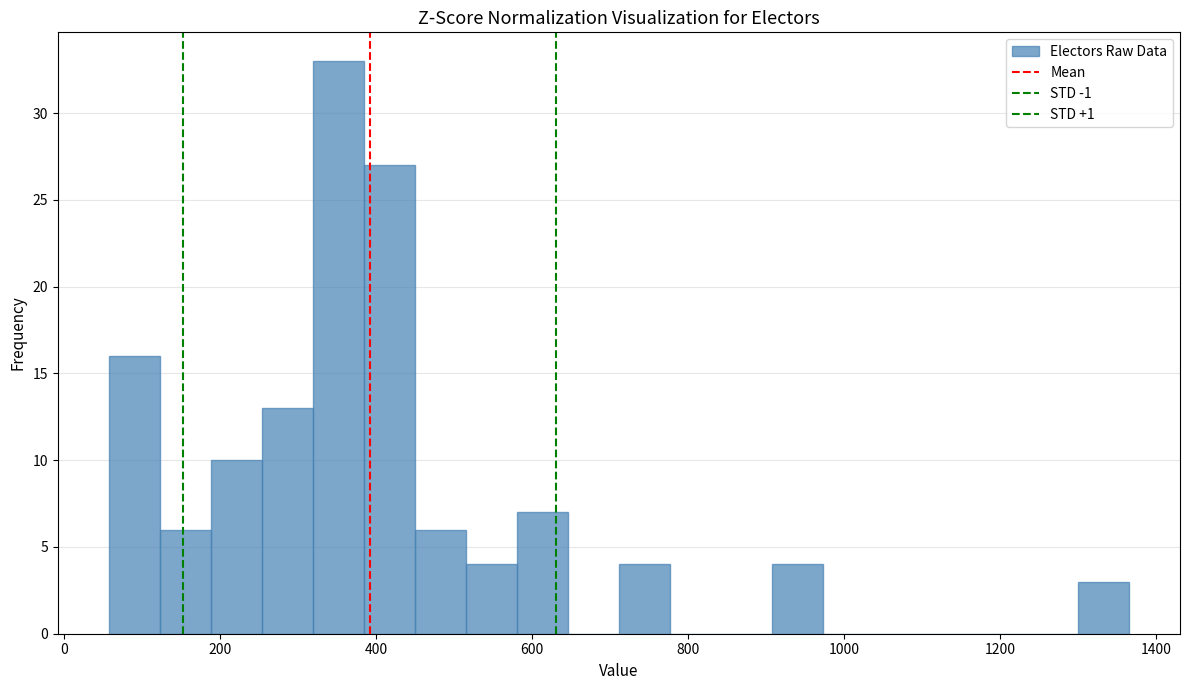

Around what value on the x-axis is the tallest bar? Give the approximate position of its centre, as read against the axis.

360